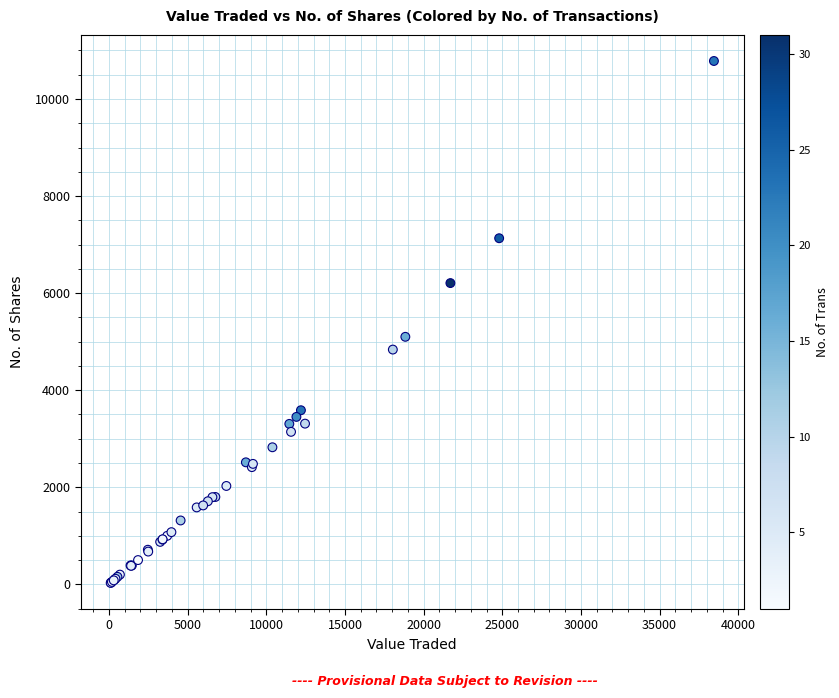

What Y value in the scatter plot is closest to 5406?

5100